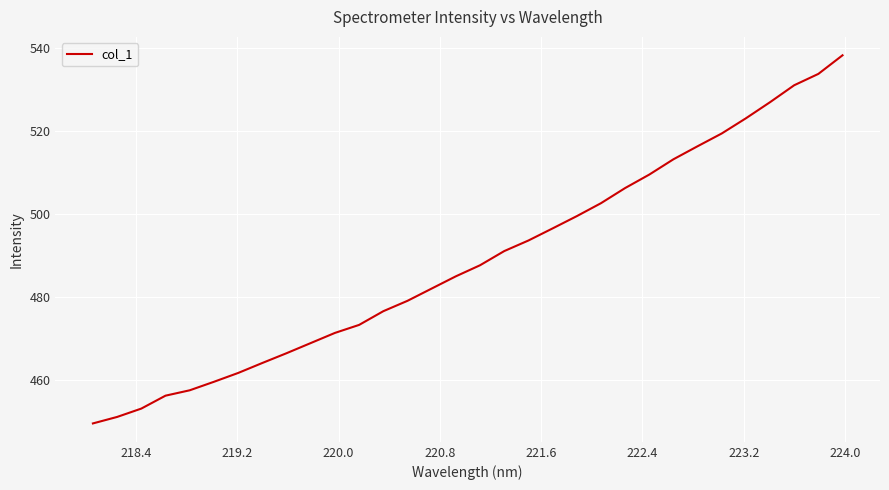

What is the smallest value displayed?

449.5